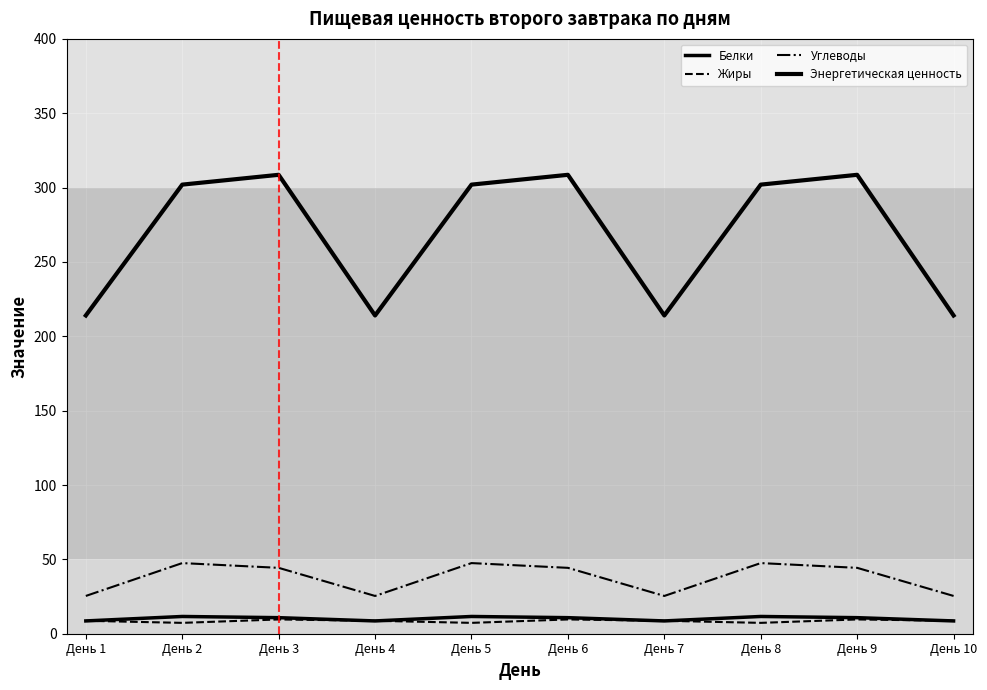

What is the total value across all series at День 4?

256.7